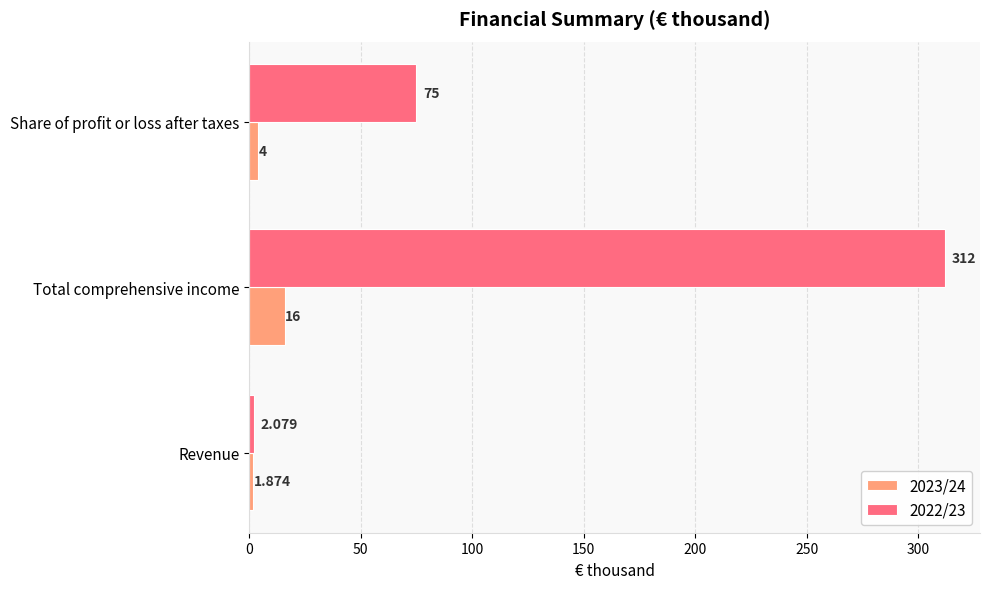

At which label is 2023/24 closest to 8?

Share of profit or loss after taxes